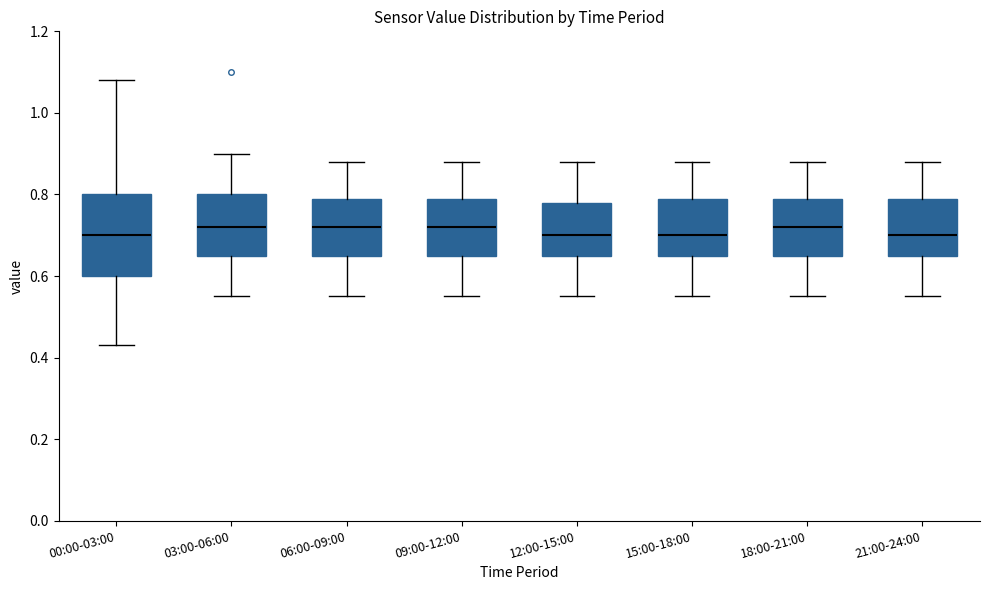

Which box is the tallest, from its lower edge to its upper edge?

00:00-03:00